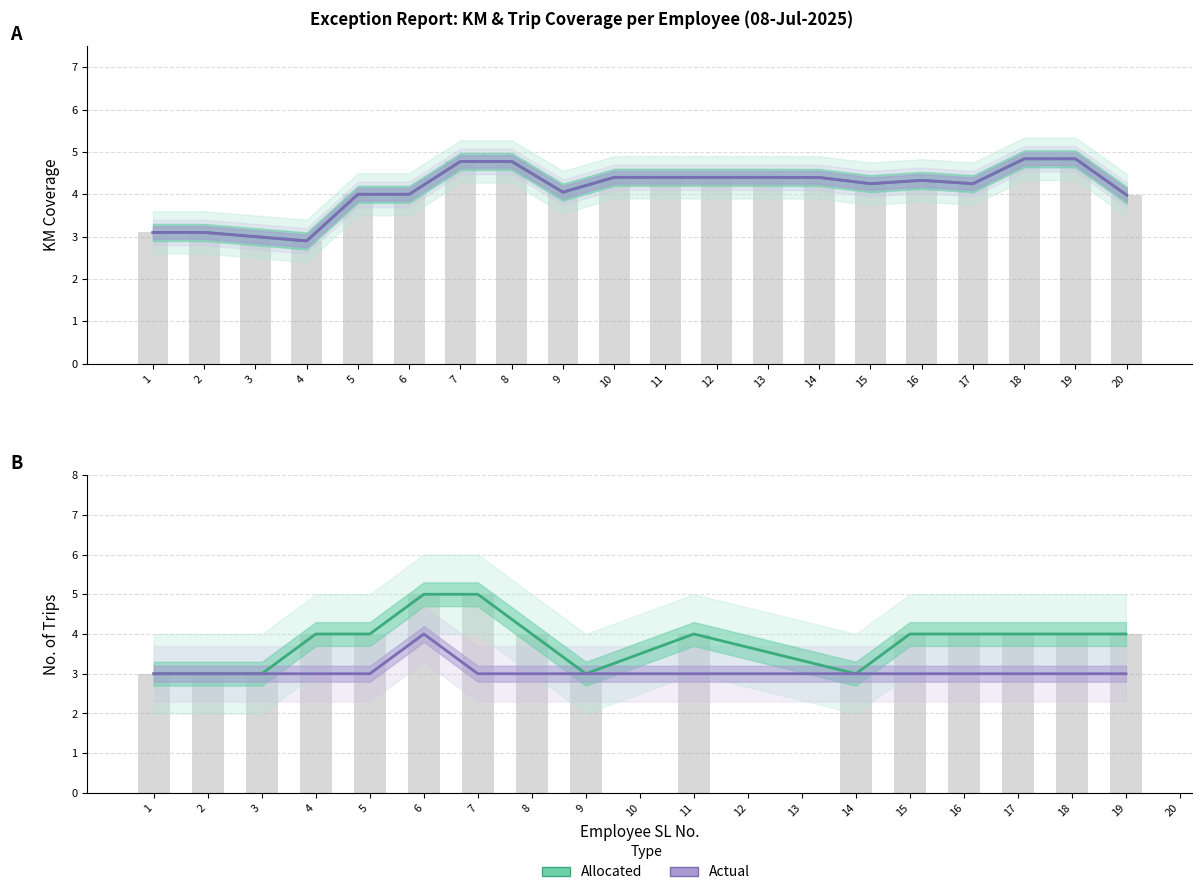

Where is allocated_km nearest to the value 3?

3